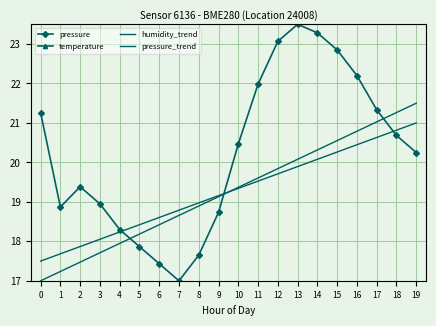

True or false: temperature and pressure intersect in this chart.

False